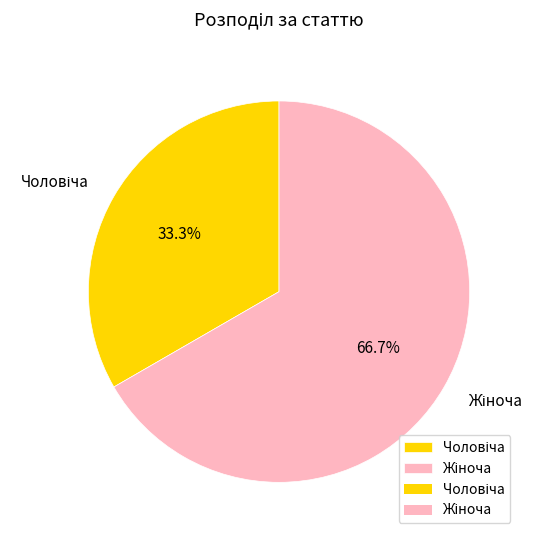

Is there a majority slice in this chart?

Yes